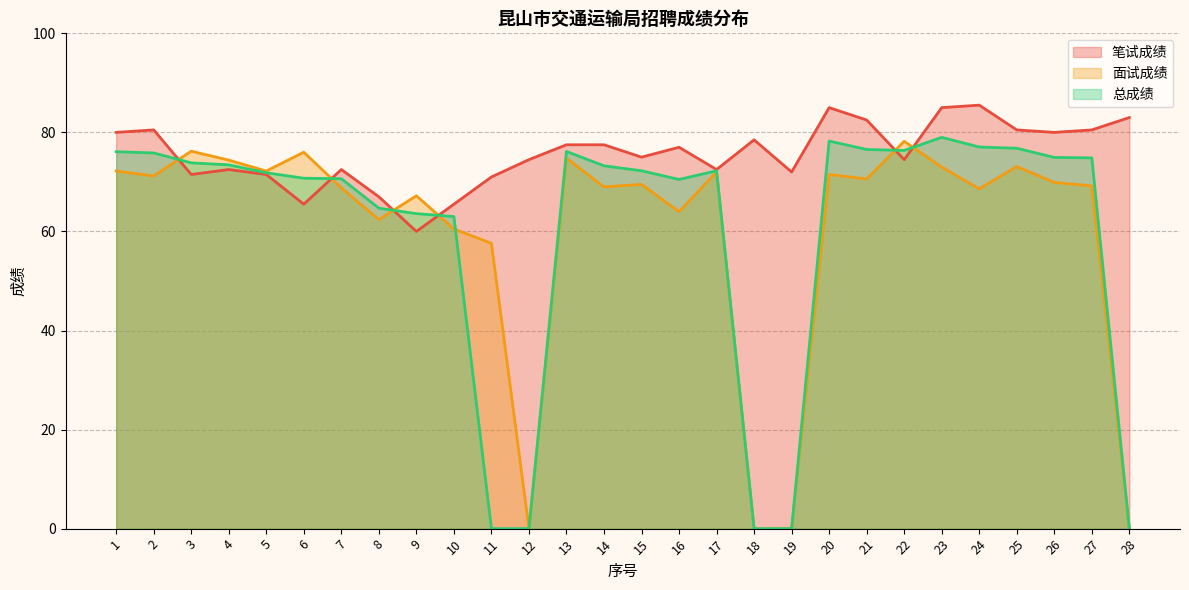

What is the spread (max minus min) of values at 27?

11.3